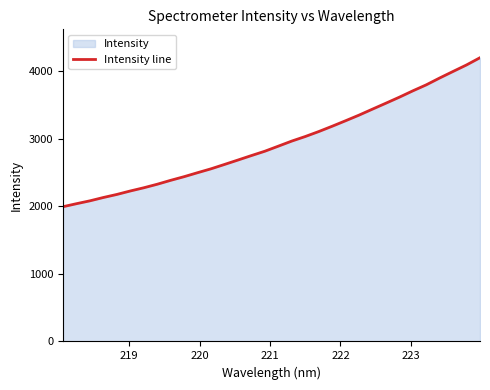

Does the chart display data point markers on the line(s)?

No